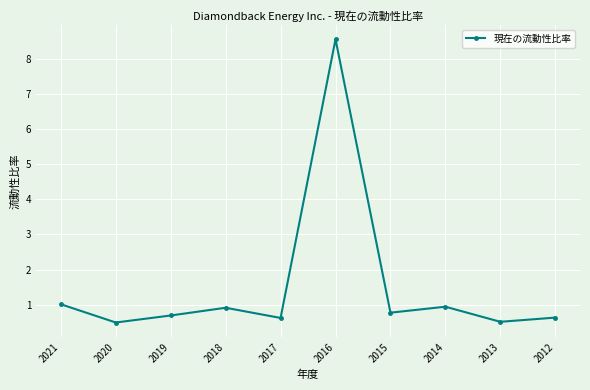

What is the value of the 2nd point from the left?

0.5